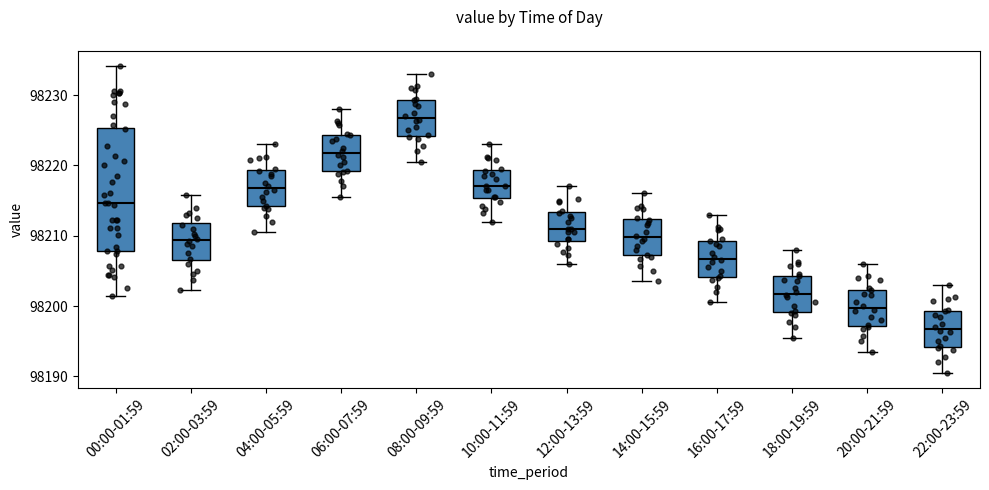

Which box is the tallest, from its lower edge to its upper edge?

00:00-01:59